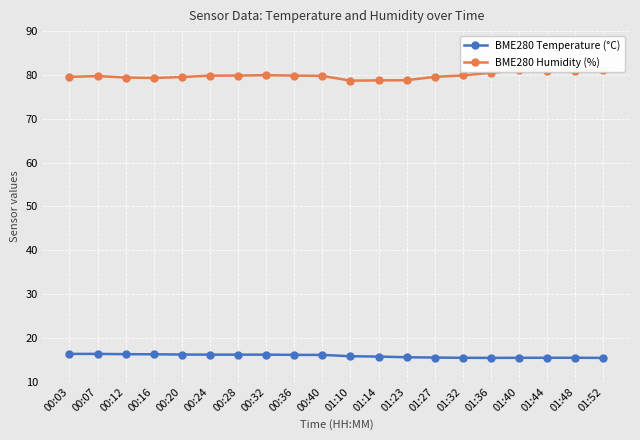

Reading left to right, extract all data points from this chart.

BME280 Temperature (°C): 16.4	16.4	16.3	16.3	16.2	16.2	16.2	16.2	16.2	16.1	15.8	15.8	15.6	15.6	15.5	15.5	15.5	15.5	15.5	15.5
BME280 Humidity (%): 79.6	79.7	79.4	79.3	79.5	79.8	79.9	80.0	79.8	79.8	78.7	78.8	78.8	79.6	79.9	80.5	81.1	80.8	80.9	81.2